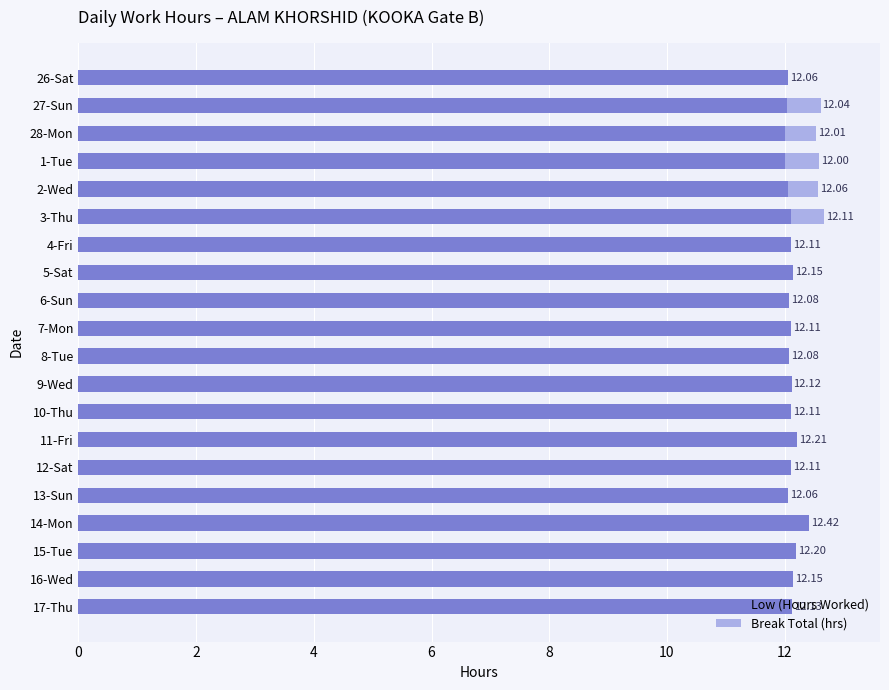

What is the sum of all Low (Hours Worked) values?

242.3